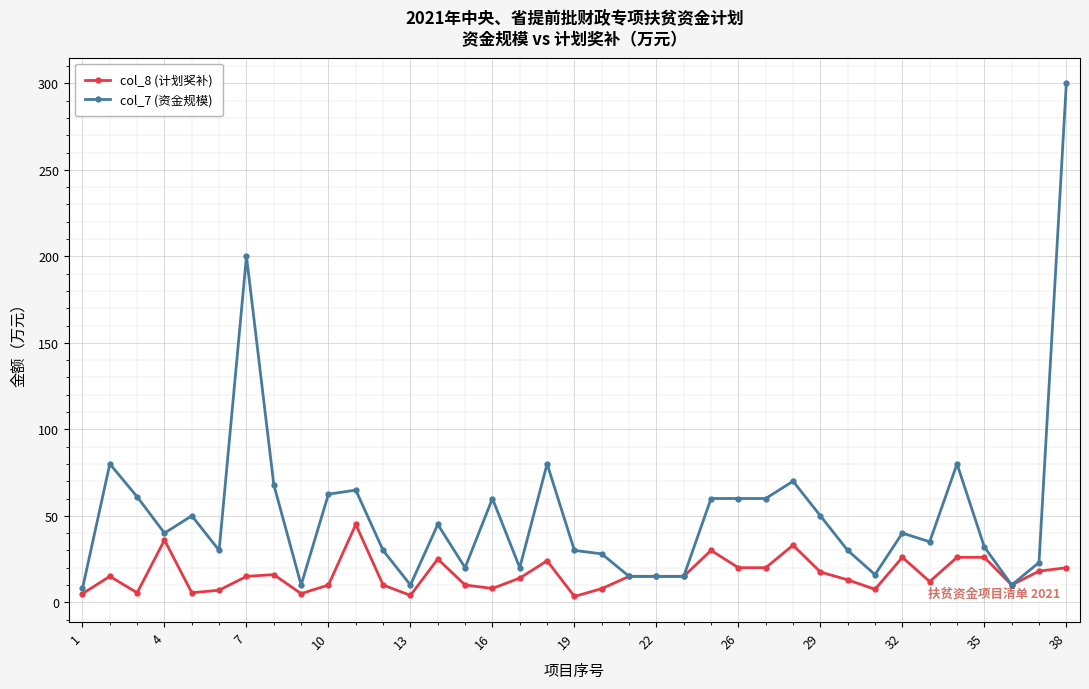

List the series in order of their overall mean, lowest first.

col_8 (计划奖补), col_7 (资金规模)